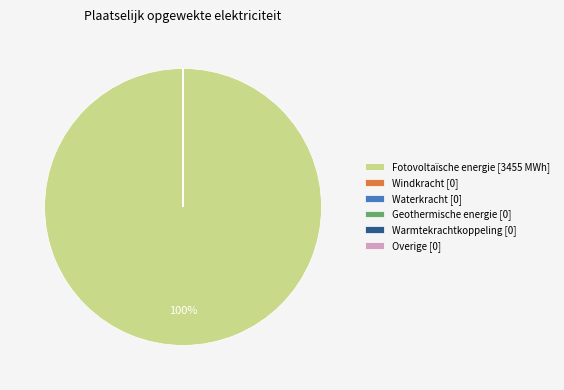

True or false: Fotovoltaïsche energie [3455 MWh] accounts for 100% of the total.

True